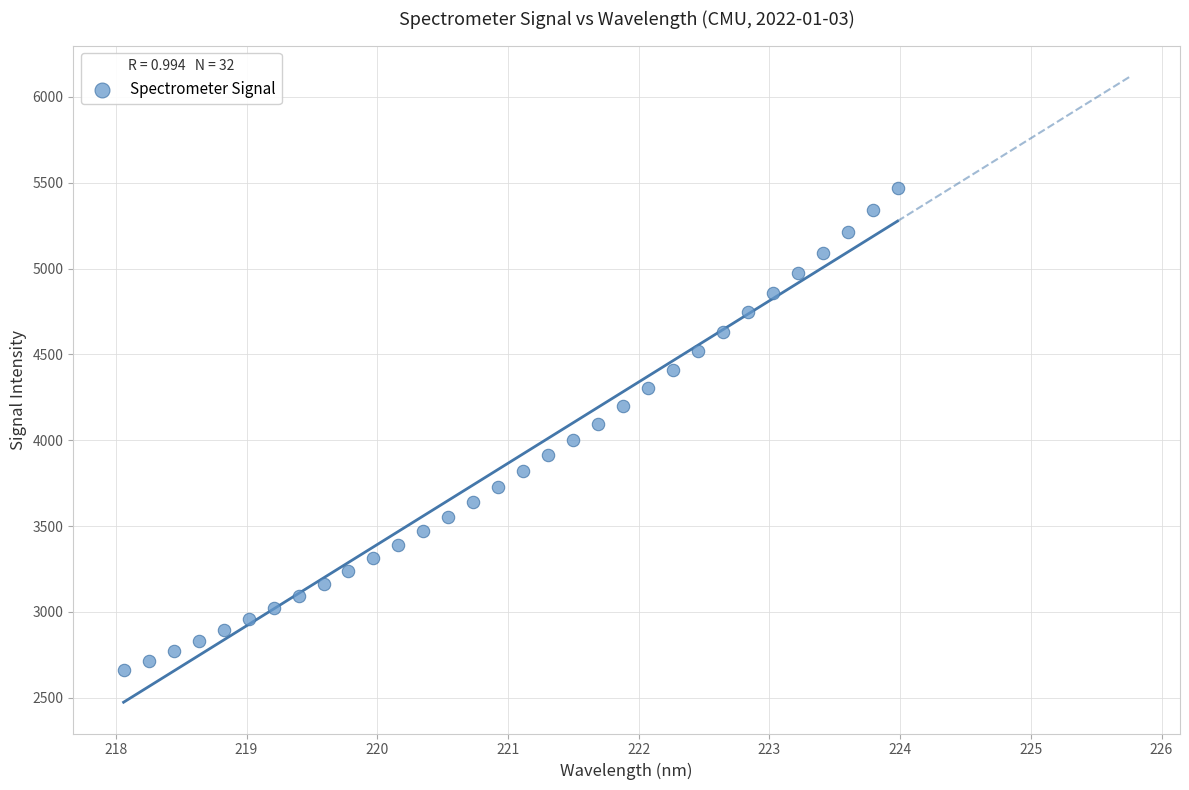

What is the range of X values (max minus min)?

5.9